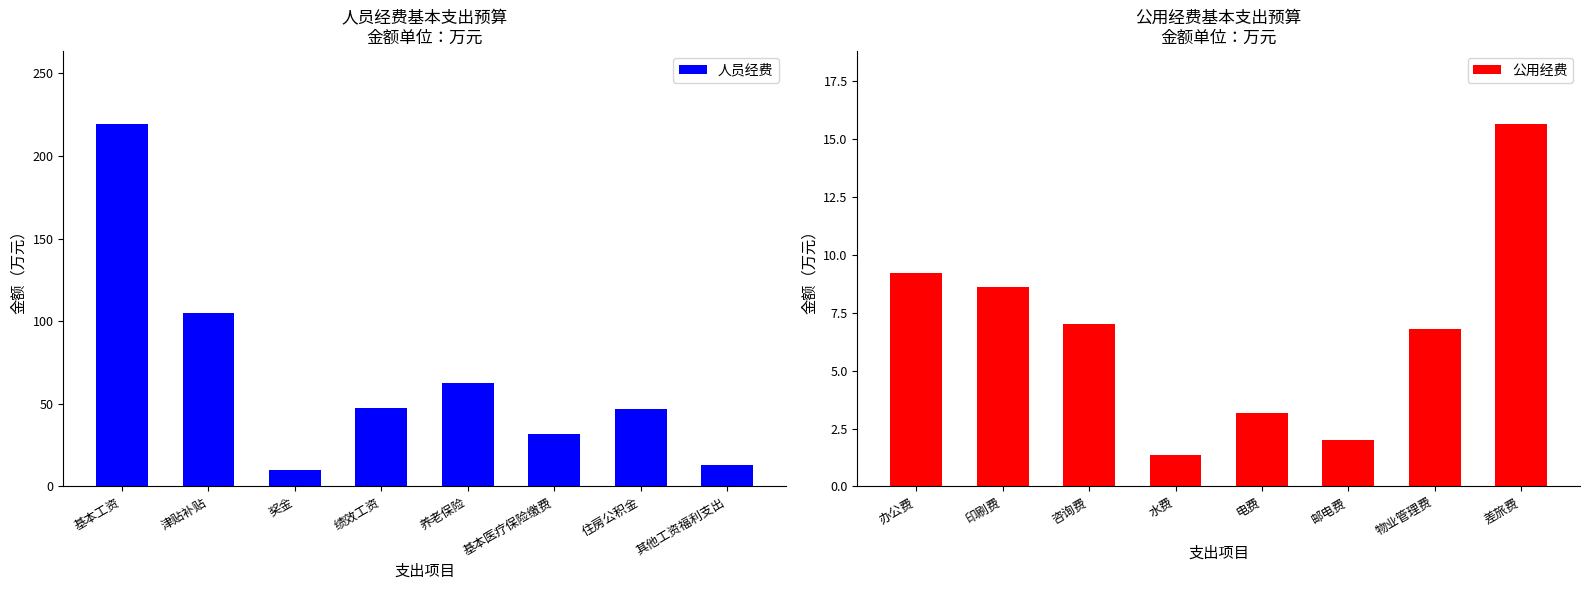

The 人员经费 series shows 47.4 at 绩效工资. True or false?

True